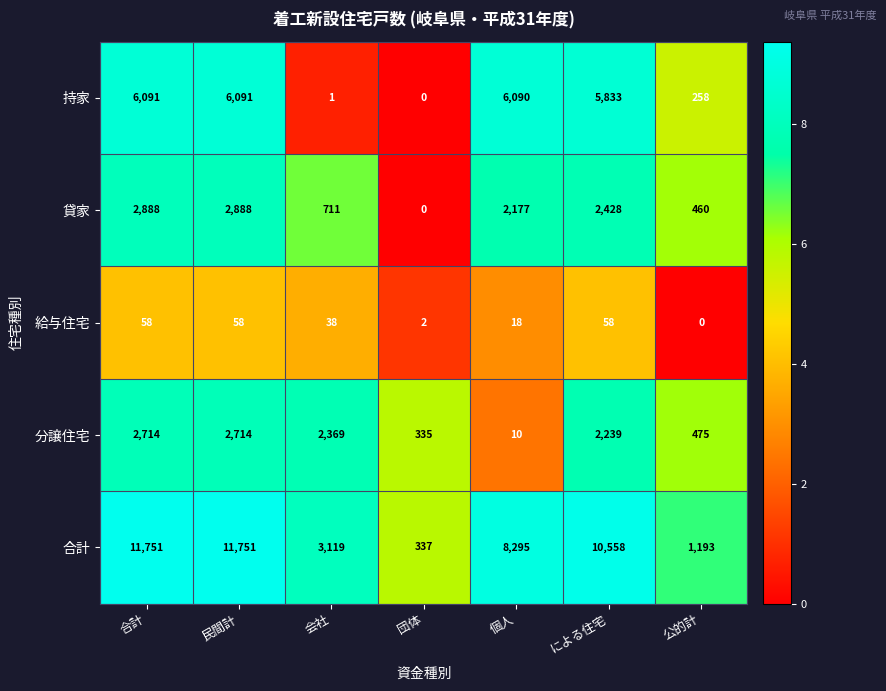

What is the average value of the 貸家 series?

1650